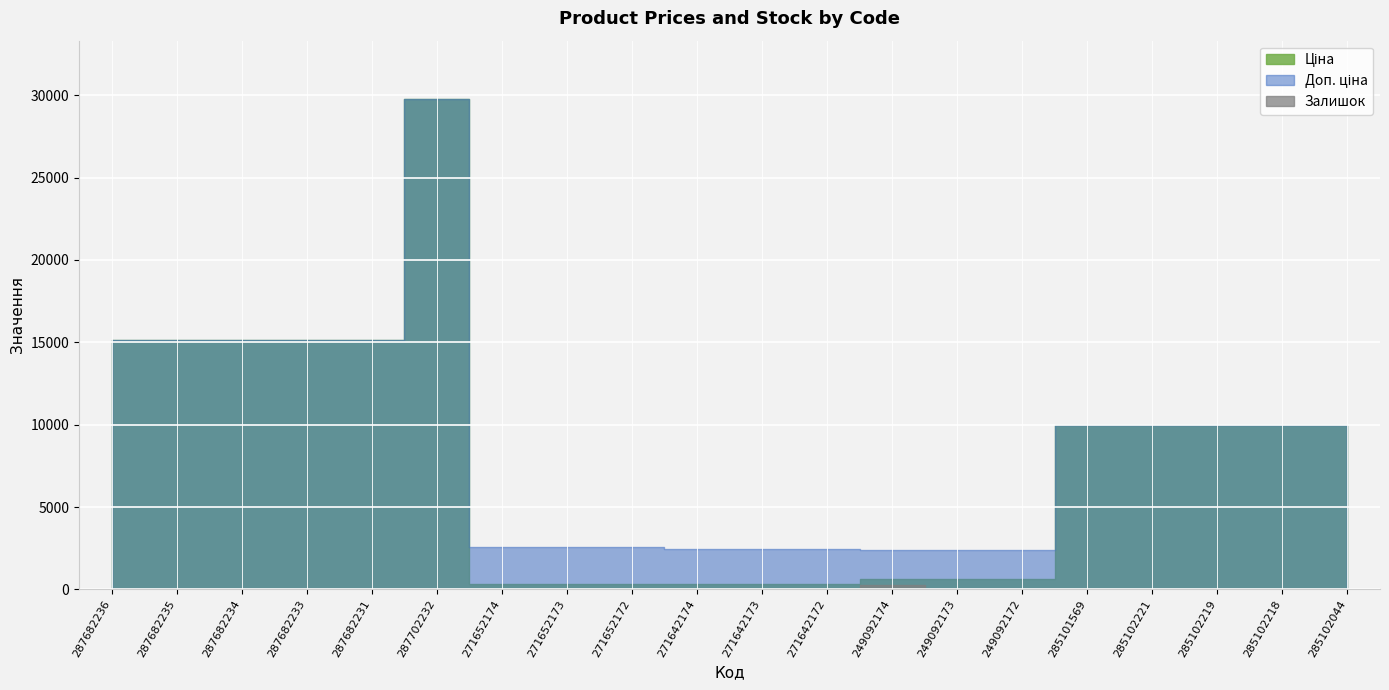

Reading left to right, extract all data points from this chart.

Ціна: 287682236=15120.0	287682235=15120.0	287682234=15120.0	287682233=15120.0	287682231=15120.0	287702232=29747.2	271652174=324.8	271652173=324.8	271652172=324.8	271642174=310.3	271642173=310.3	271642172=310.3	249092174=603.7	249092173=603.7	249092172=603.7	285101569=9975.0	285102221=9975.0	285102219=9975.0	285102218=9975.0	285102044=9975.0
Доп. ціна: 287682236=15120.0	287682235=15120.0	287682234=15120.0	287682233=15120.0	287682231=15120.0	287702232=29747.2	271652174=2598.3	271652173=2598.3	271652172=2598.3	271642174=2482.4	271642173=2482.4	271642172=2482.4	249092174=2414.8	249092173=2414.8	249092172=2414.8	285101569=9975.0	285102221=9975.0	285102219=9975.0	285102218=9975.0	285102044=9975.0
Залишок: 287682236=0.0	287682235=0.0	287682234=0.0	287682233=0.0	287682231=0.0	287702232=0.0	271652174=33.0	271652173=12.0	271652172=5.0	271642174=9.0	271642173=7.0	271642172=5.0	249092174=288.0	249092173=0.0	249092172=21.0	285101569=7.0	285102221=5.0	285102219=9.0	285102218=3.0	285102044=1.0